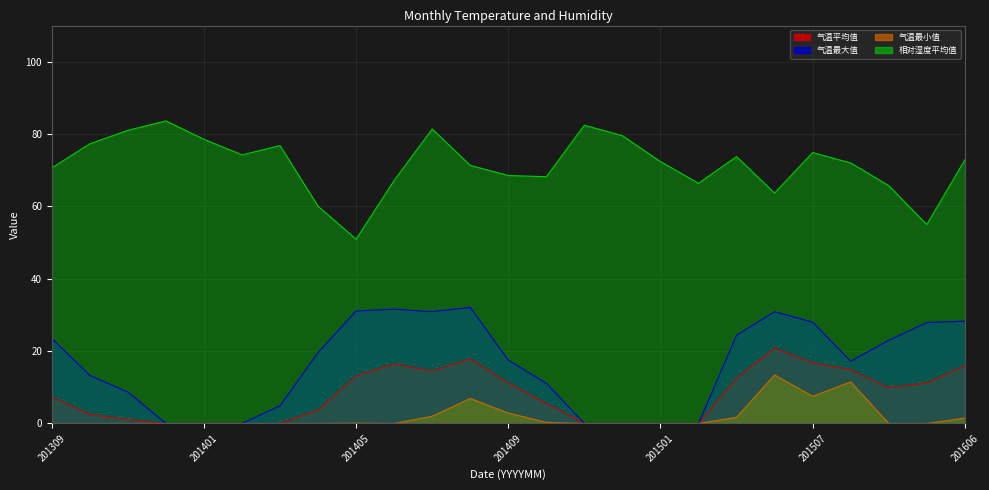

At which category does 相对湿度平均值 reach its first local peak?

201312